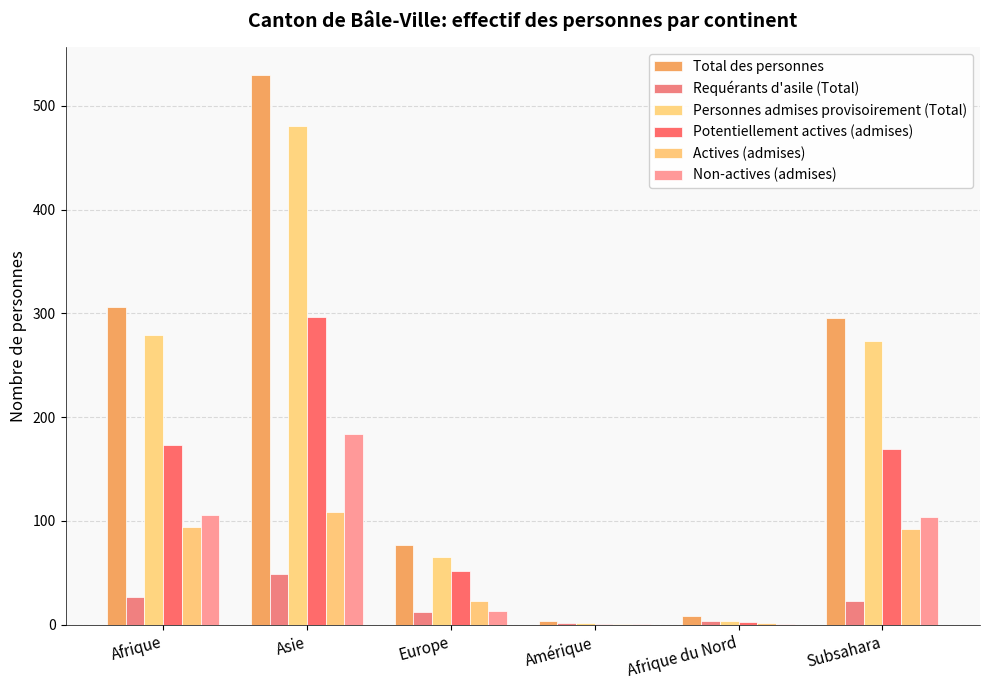

Where is Total des personnes nearest to the value 267?

Subsahara